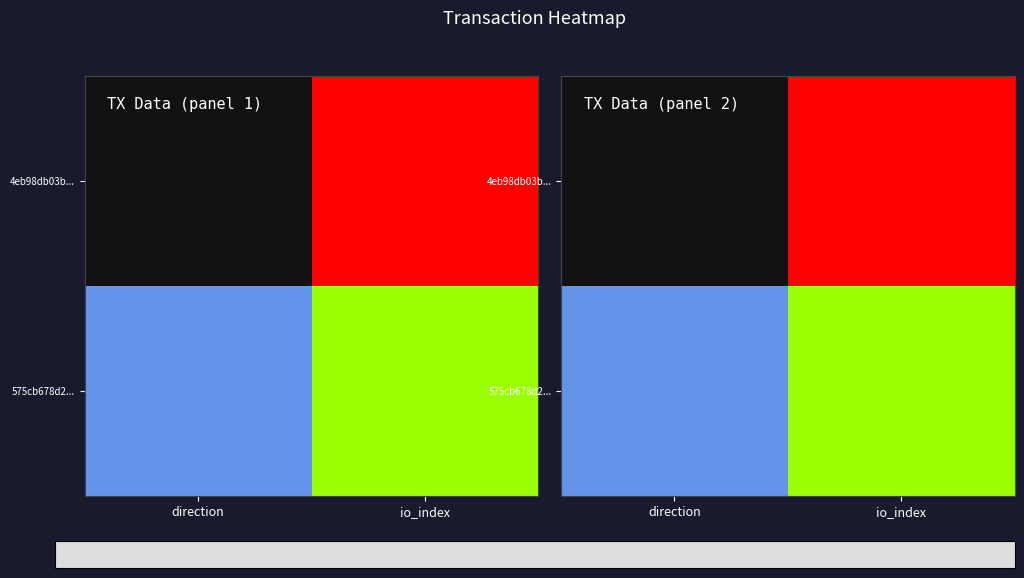

What is the total value across all series at io_index?

211.0